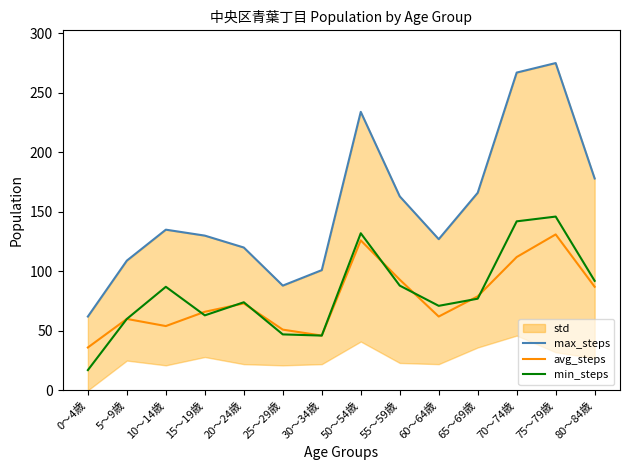

What is the sum of all min_steps values?

1142